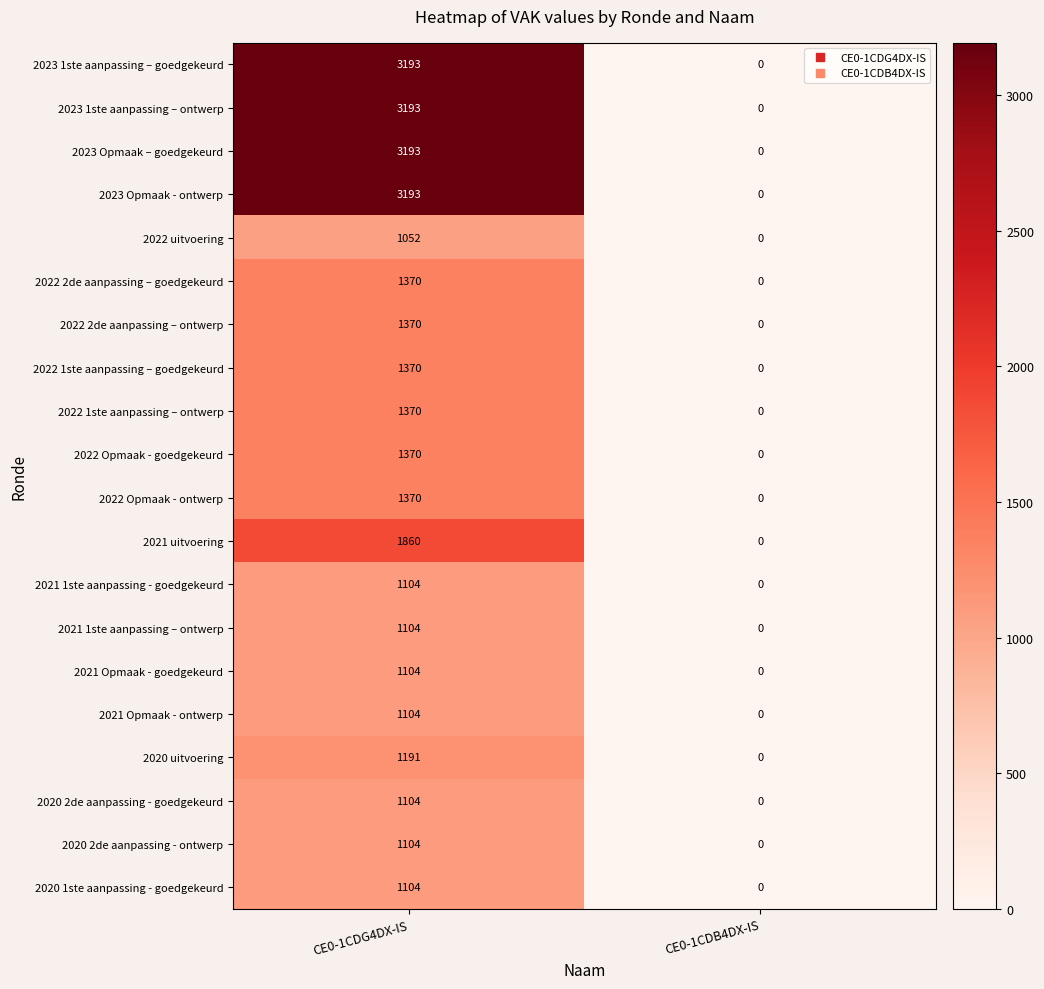

At which label does 2022 1ste aanpassing – ontwerp reach its peak?

CE0-1CDG4DX-IS